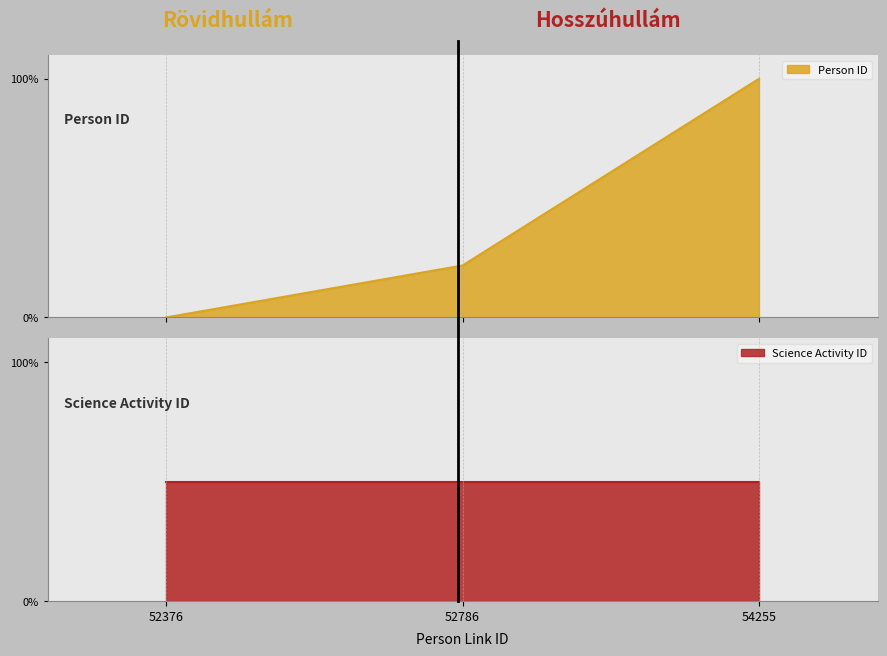

Rank the categories by value from highest to lowest.

54255, 52786, 52376